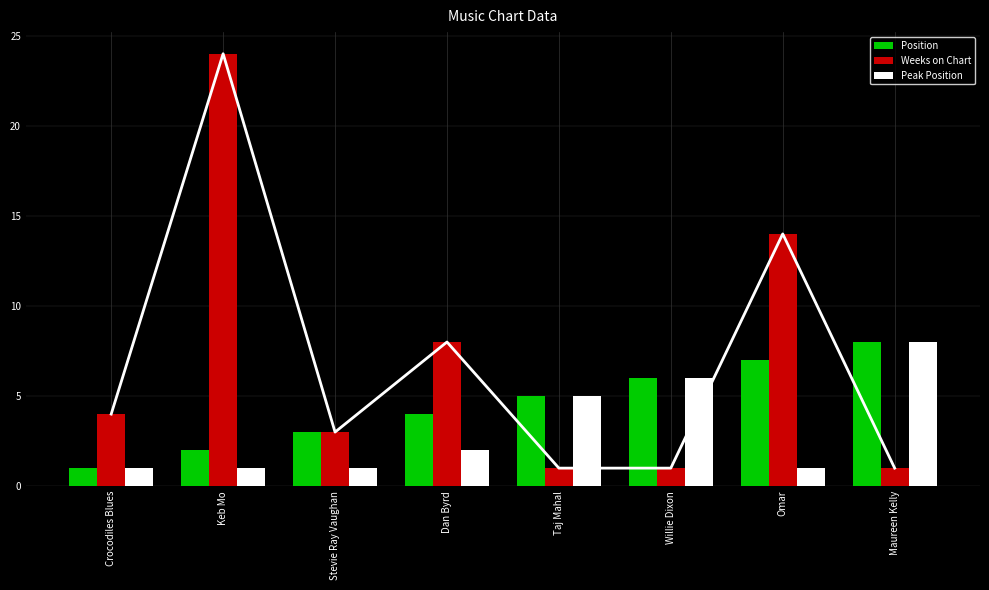

Rank the series at Taj Mahal from highest to lowest value.

Position, Peak Position, Weeks on Chart